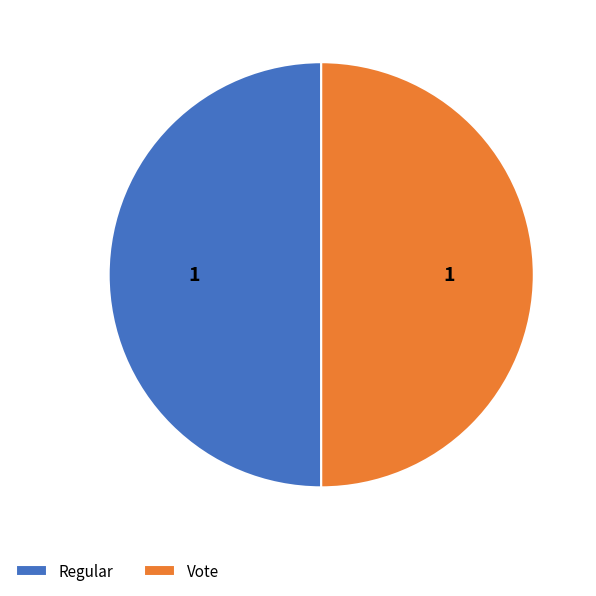

Is it true that Vote is 99% of the pie?

False